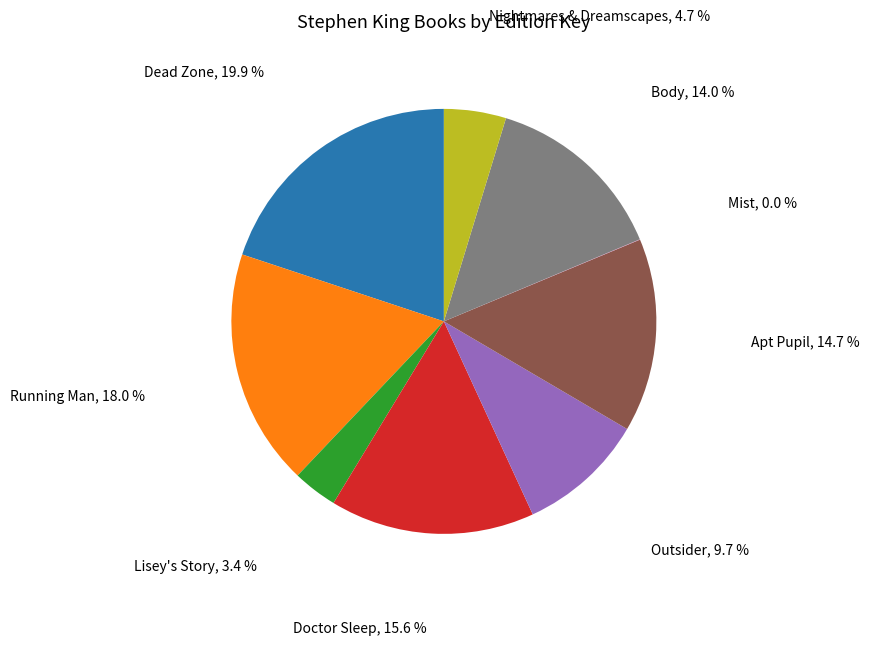

Between Lisey's Story and Body, which is larger?

Body